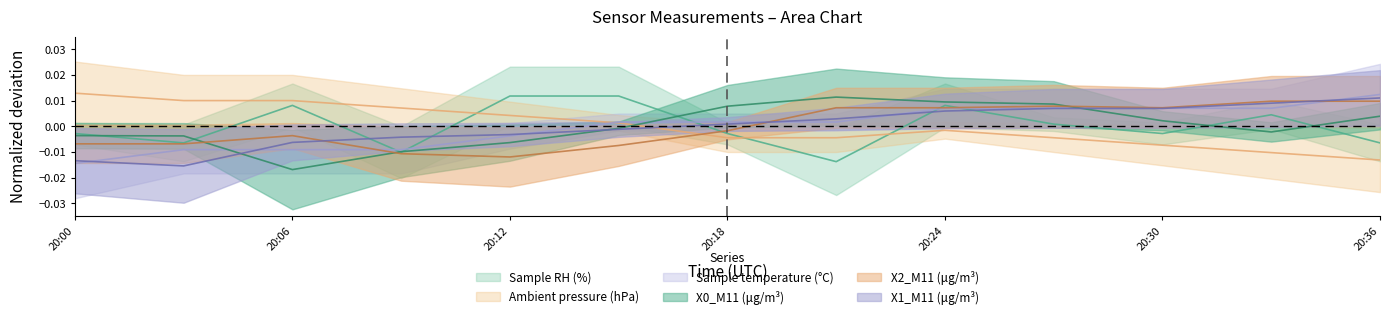

The X2_M11 (μg/m³) series shows -0.0 at 2022-03-19 20:03:00. True or false?

False